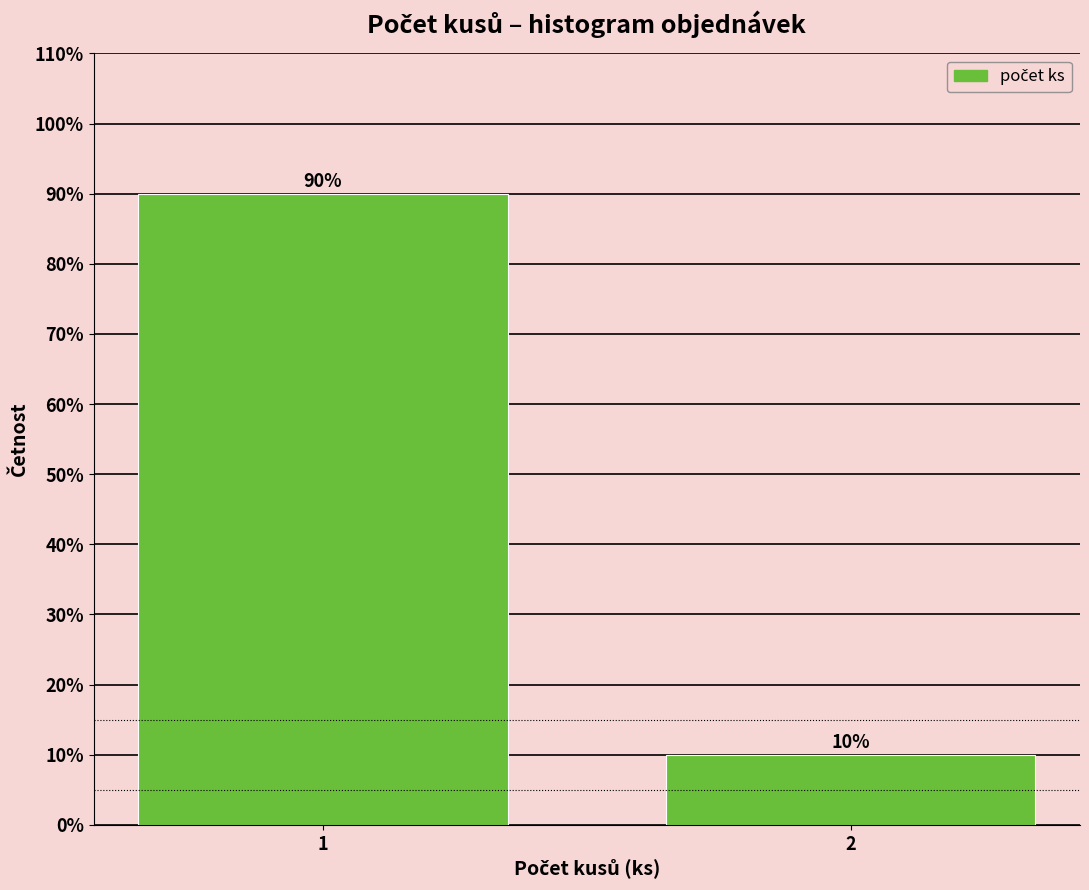

Reading left to right, transcribe all the data shown in this chart.

90	10